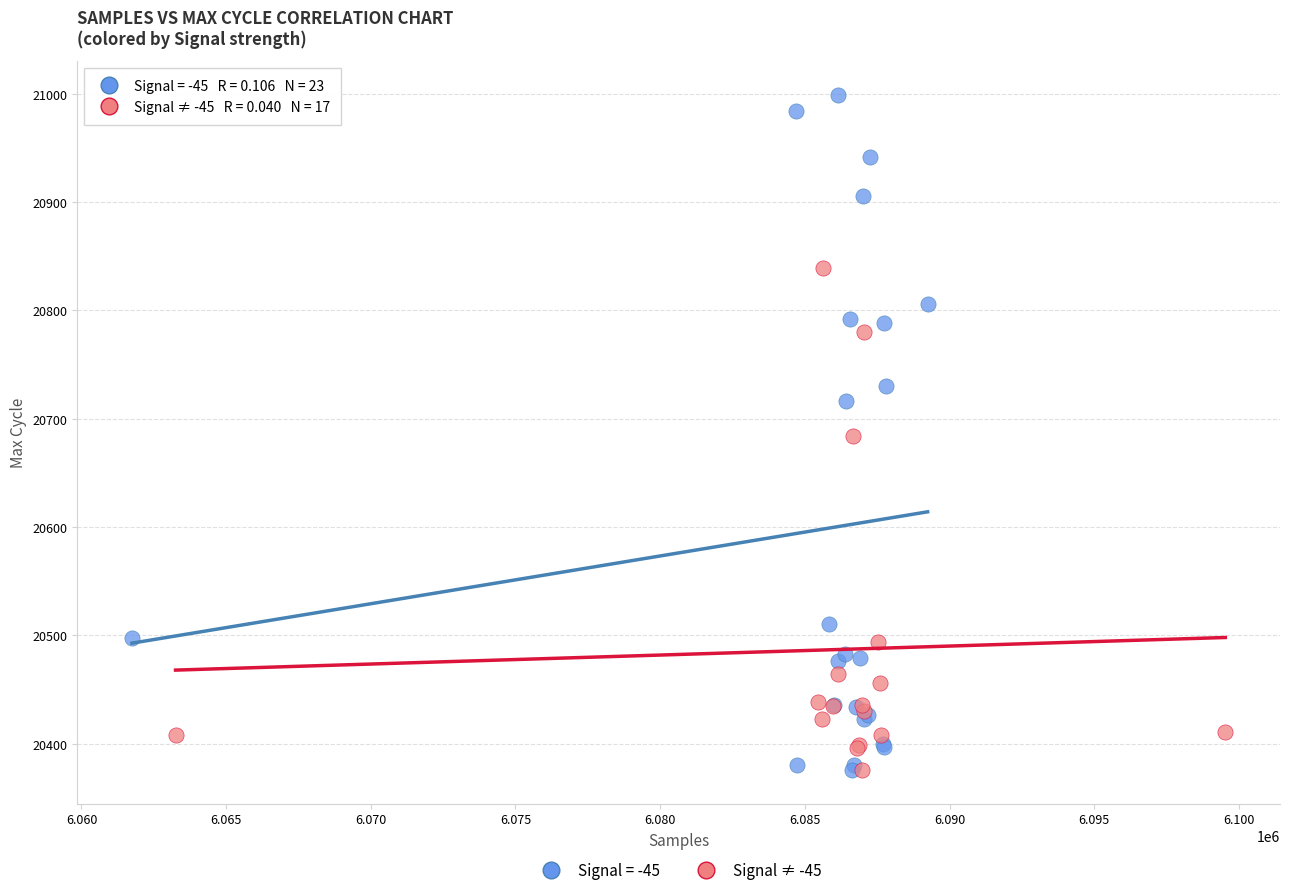

Which series contains the highest Y value?

Signal = -45